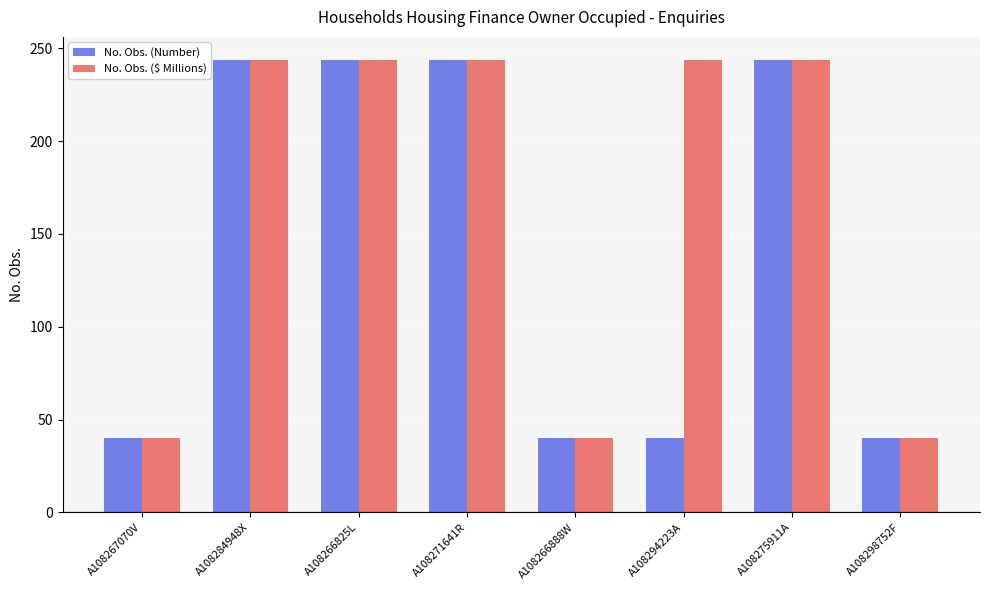

Is the value of No. Obs. (Number) at A108271641R greater than the value of No. Obs. ($ Millions) at A108267070V?

Yes